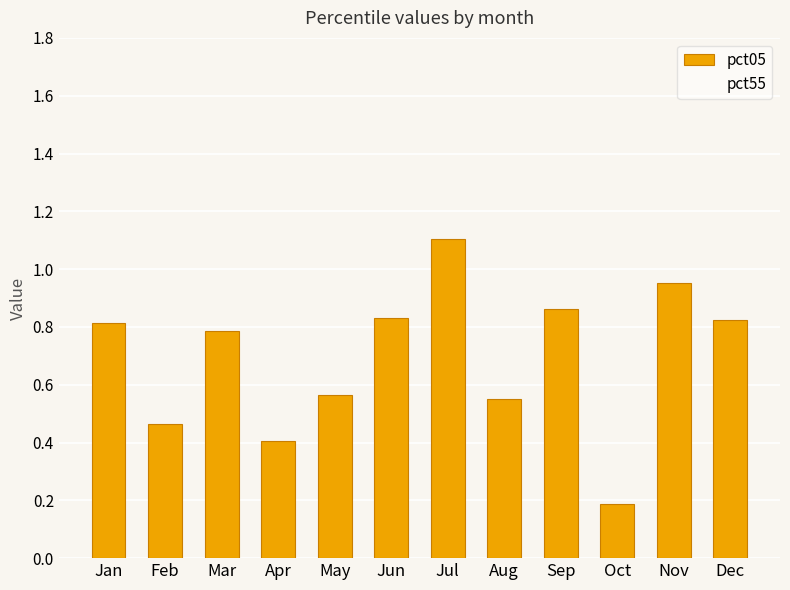

What is the change in value from Feb to Dec?

+0.4